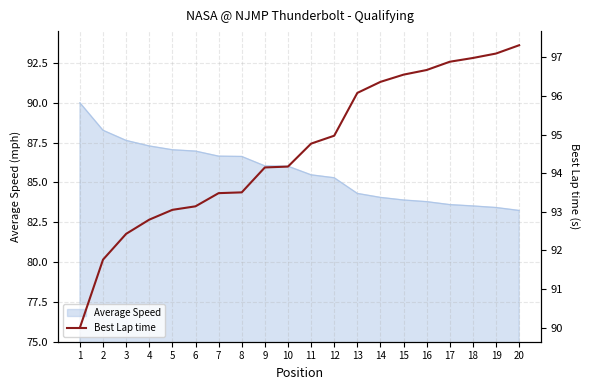

What is the highest value of the Average Speed series?

90.0